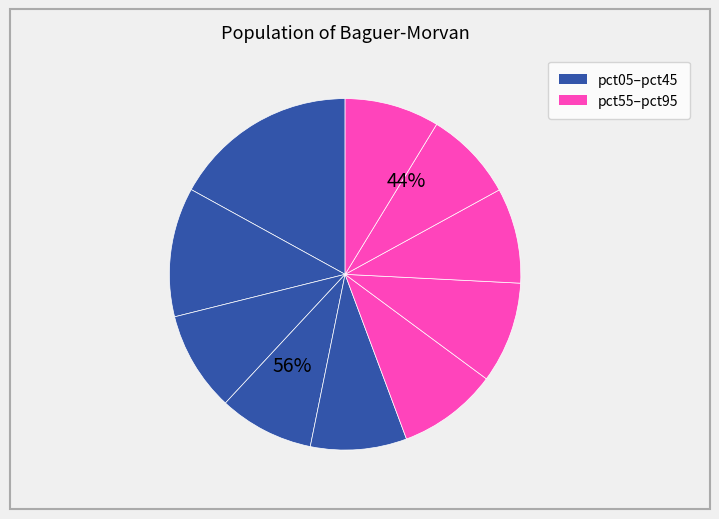

What portion of the pie excludes pct25?

90.8%